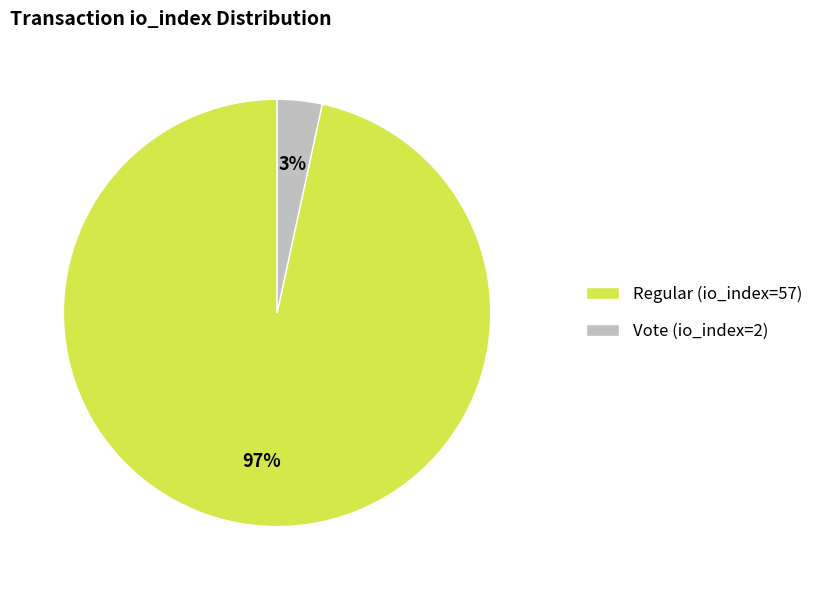

True or false: Regular (io_index=57) accounts for 97% of the total.

True